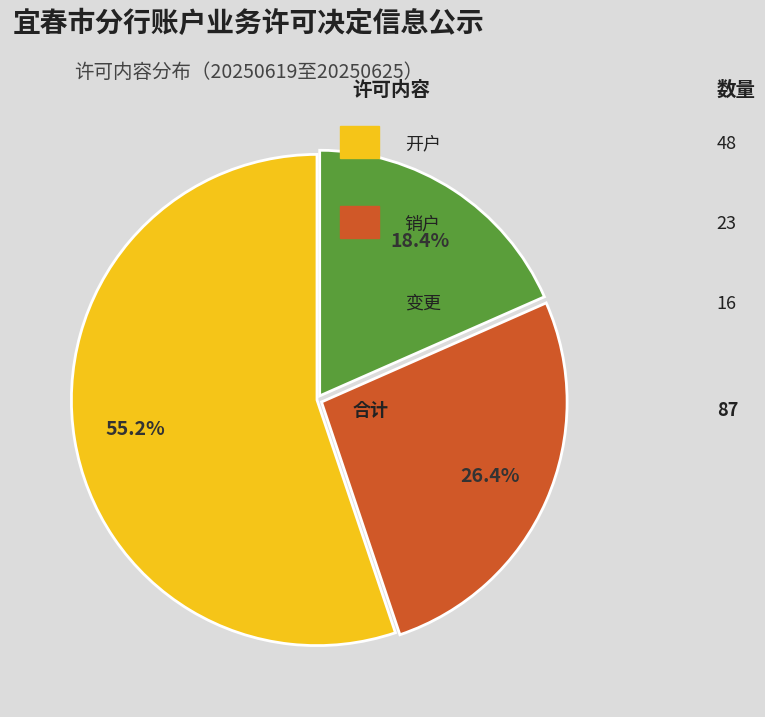

Is there any slice that represents more than half of the pie?

Yes